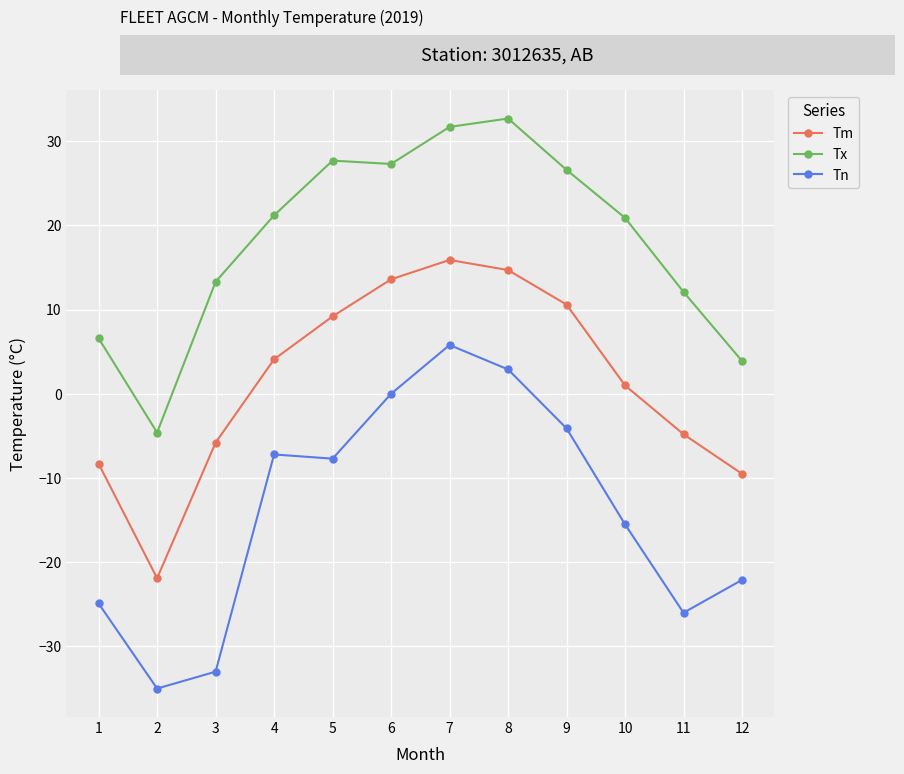

How many lines are shown in the chart?

3